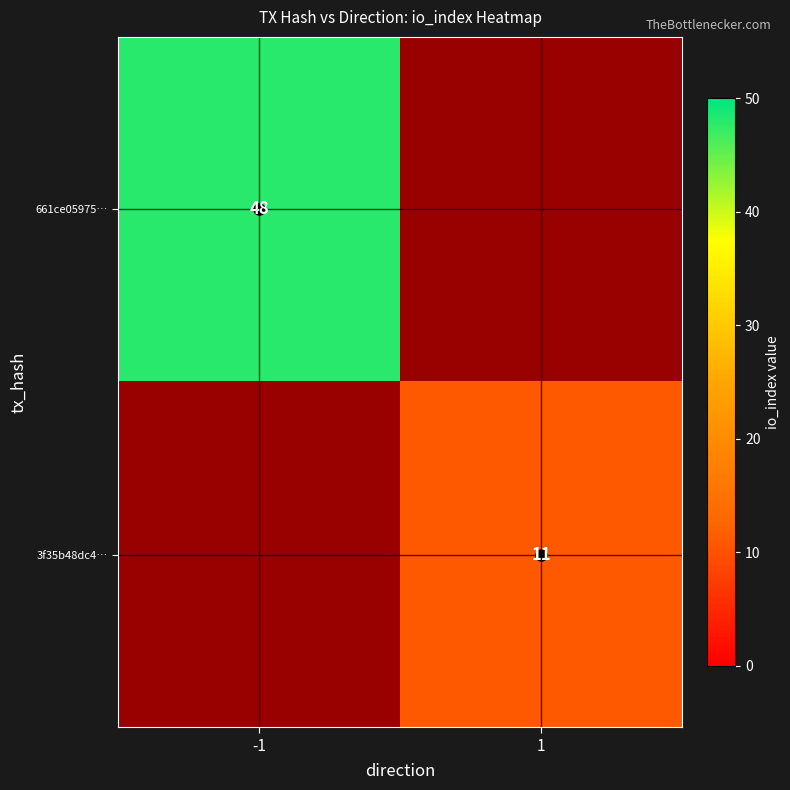

Rank the series at 1 from highest to lowest value.

3f35b48dc4…, 661ce05975…